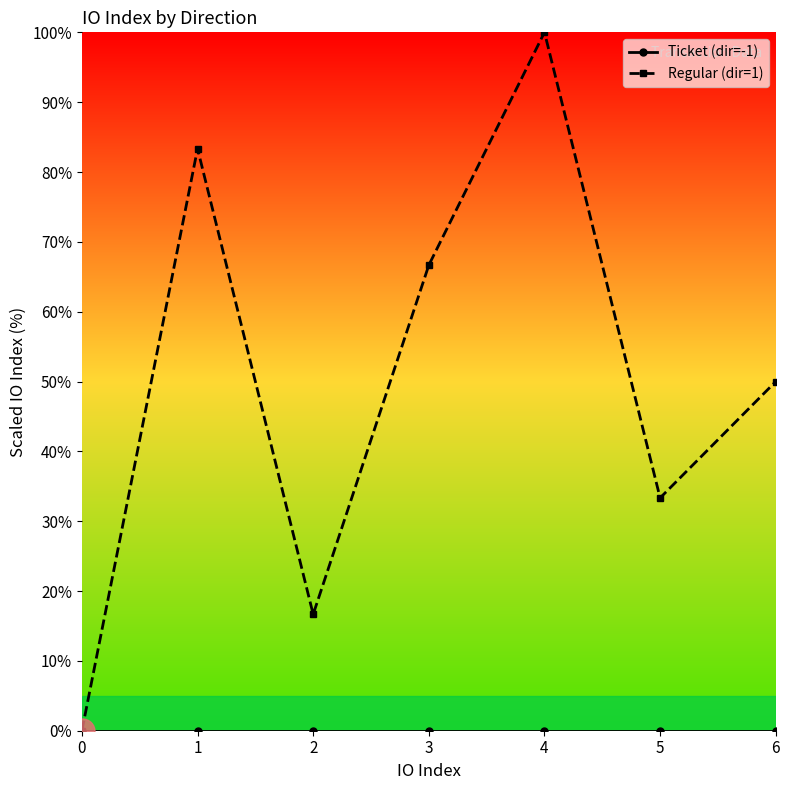

How many positive values does the Regular (dir=1) series have?

6